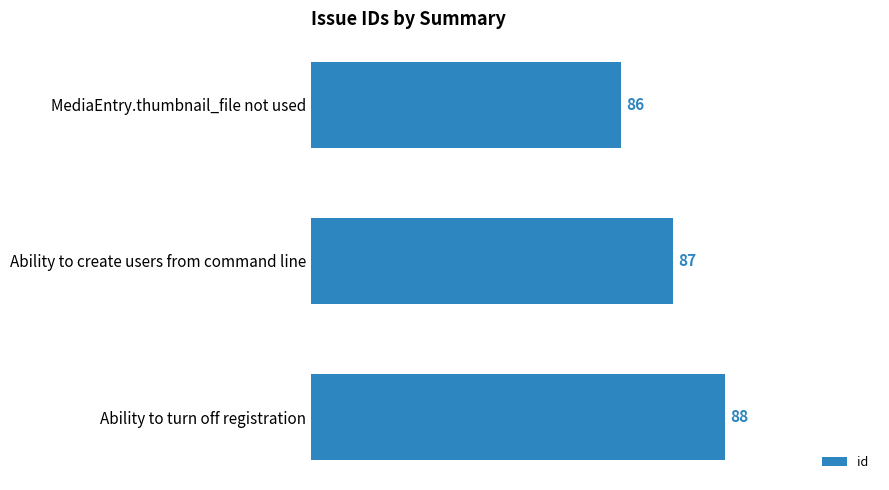

How many distinct data groups are displayed?

1